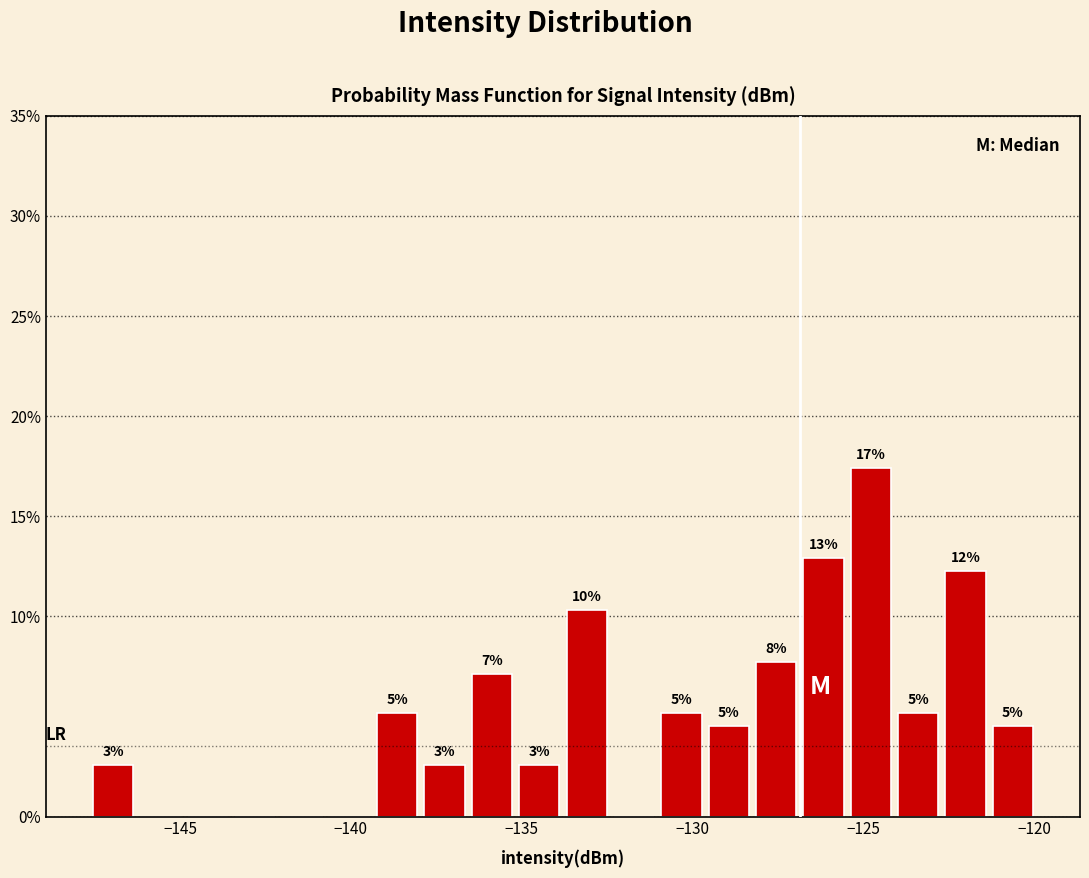

Around what value on the x-axis is the tallest bar? Give the approximate position of its centre, as read against the axis.

-125.0